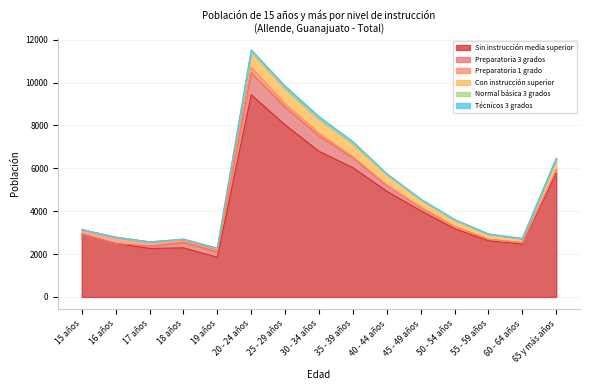

What is the sum of all Con instrucción superior values?

4895